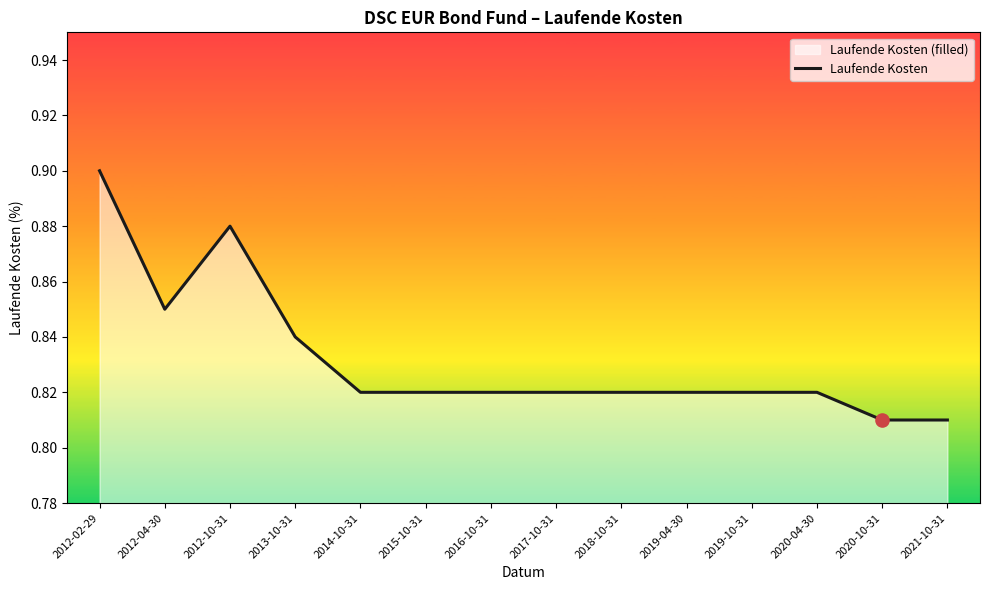

Which has a higher value, 2020-04-30 or 2021-10-31?

2020-04-30